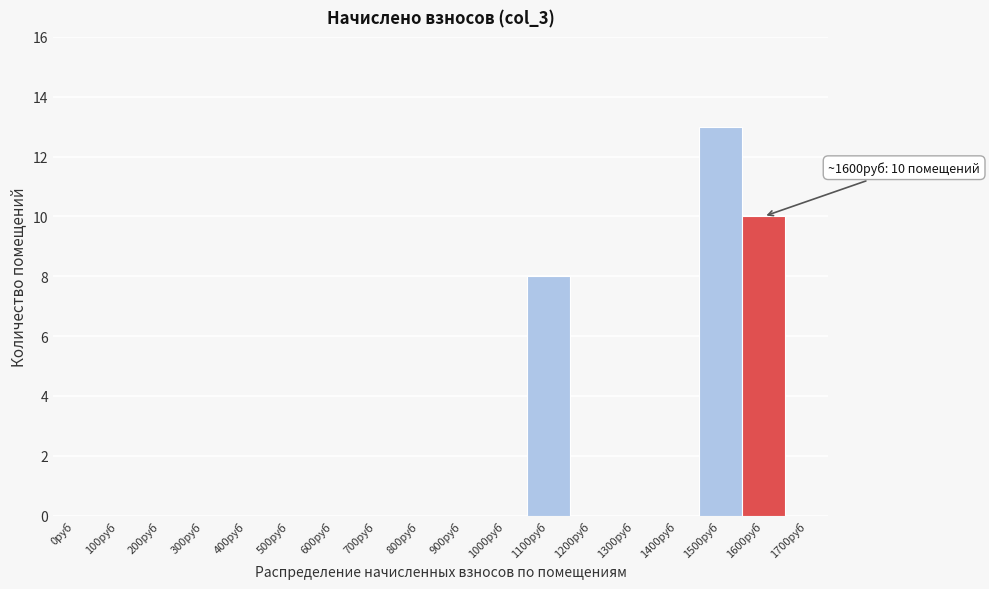

Reading left to right, transcribe all the data shown in this chart.

0руб=0	100руб=0	200руб=0	300руб=0	400руб=0	500руб=0	600руб=0	700руб=0	800руб=0	900руб=0	1000руб=0	1100руб=8	1200руб=0	1300руб=0	1400руб=0	1500руб=13	1600руб=10	1700руб=0